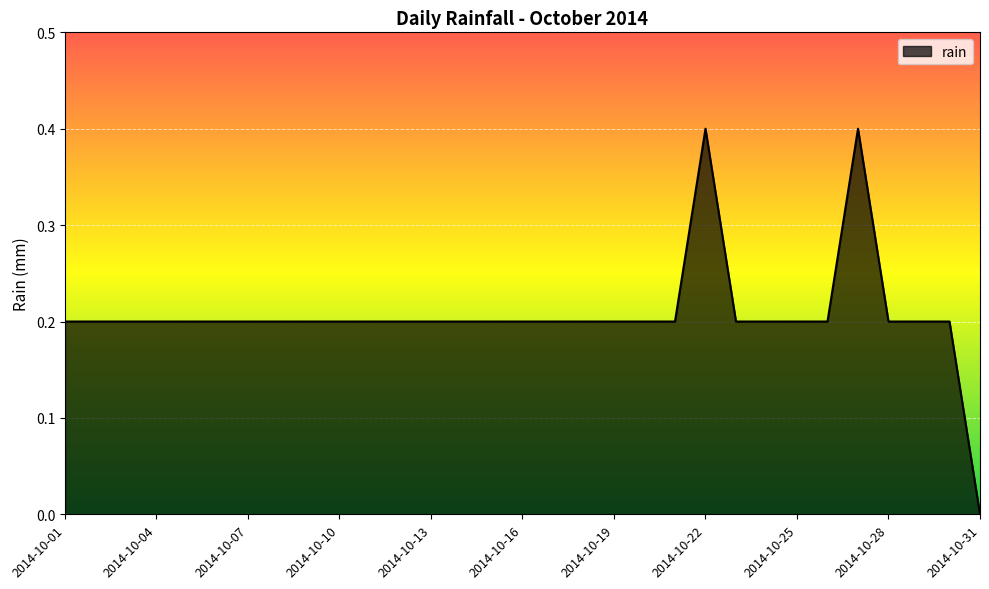

How many lines are shown in the chart?

1